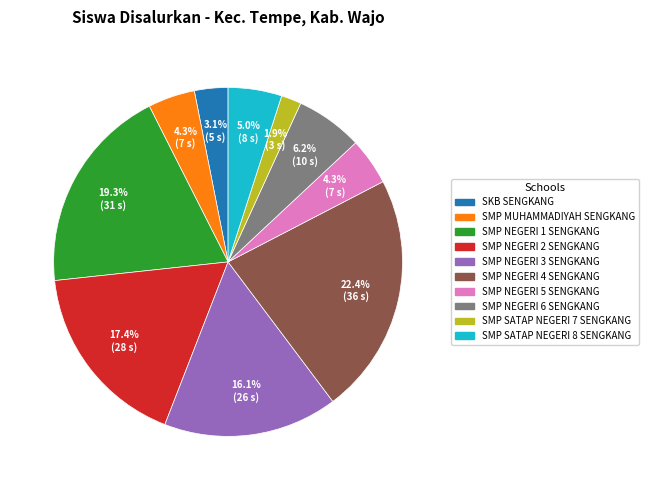

To the nearest percent, what portion does SMP MUHAMMADIYAH SENGKANG represent?

4%